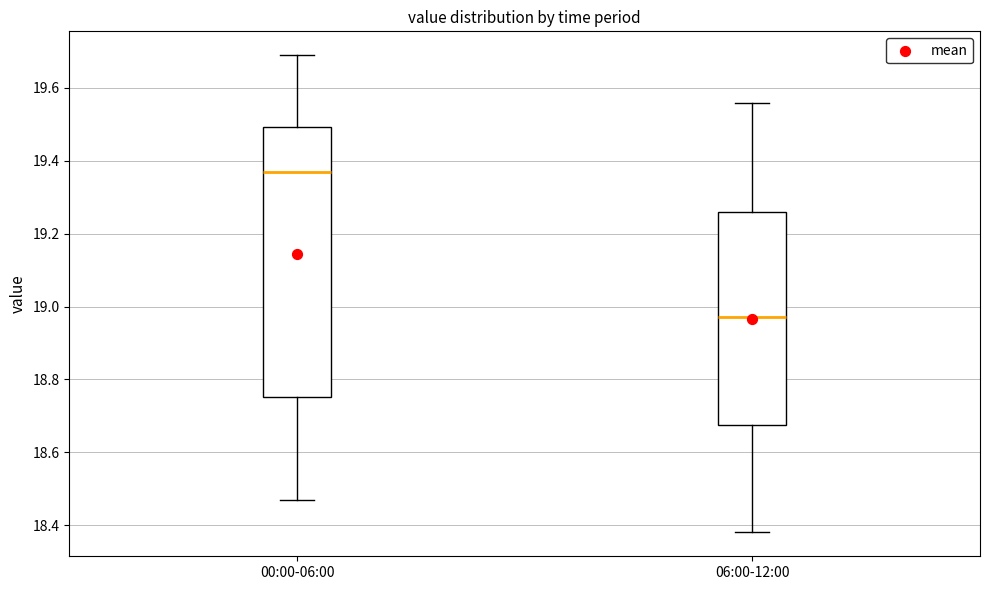

Reading left to right, read every box against the y-axis: the position of its median line, the range the box covers, and the ends of its whiskers. The values are not printed on the chart, so give them approximately, as read against the axis.

00:00-06:00: median 19.38, box 18.76 to 19.50, whiskers 18.48 to 19.70
06:00-12:00: median 18.98, box 18.68 to 19.26, whiskers 18.38 to 19.56